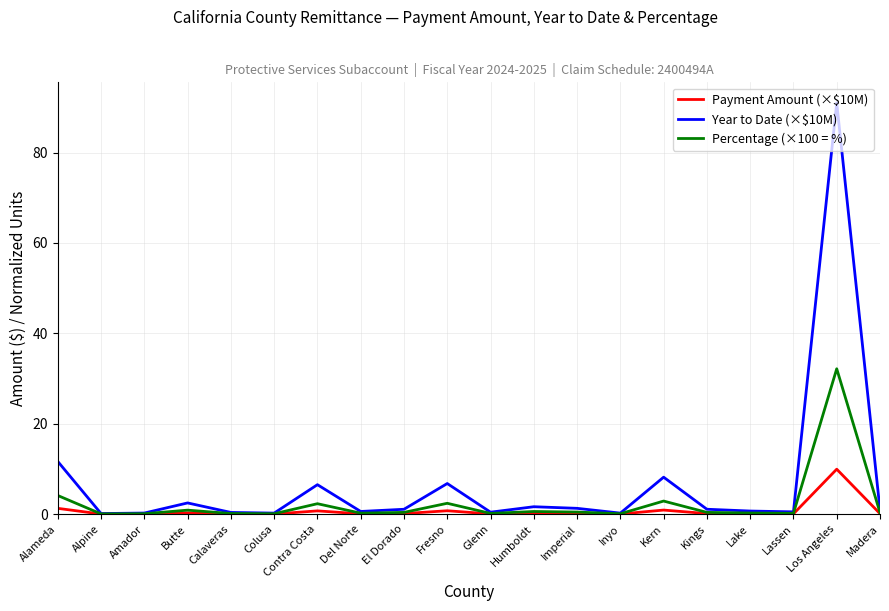

Is it true that Percentage (×100 = %) equals 32.2 at Los Angeles?

True